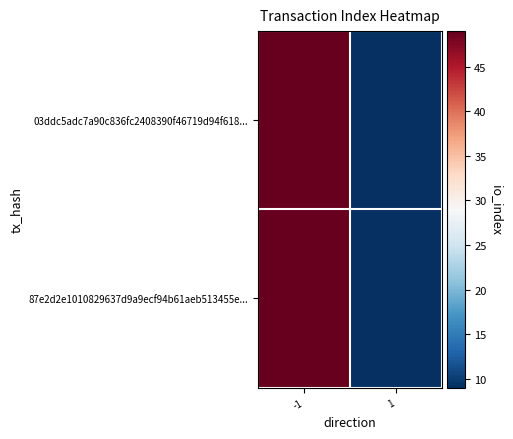

Reading right to left, transcribe all the data shown in this chart.

03ddc5adc7a90c836fc2408390f46719d94f618...: 1=9	-1=49
87e2d2e1010829637d9a9ecf94b61aeb513455e...: 1=9	-1=49